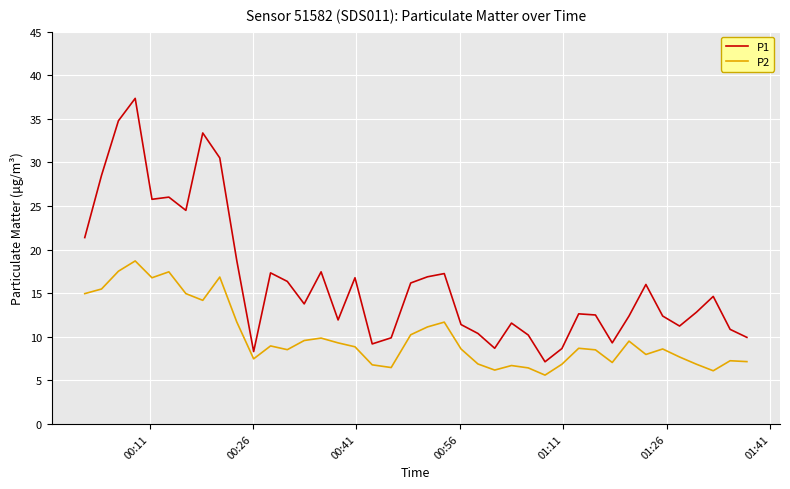

How many lines are shown in the chart?

2